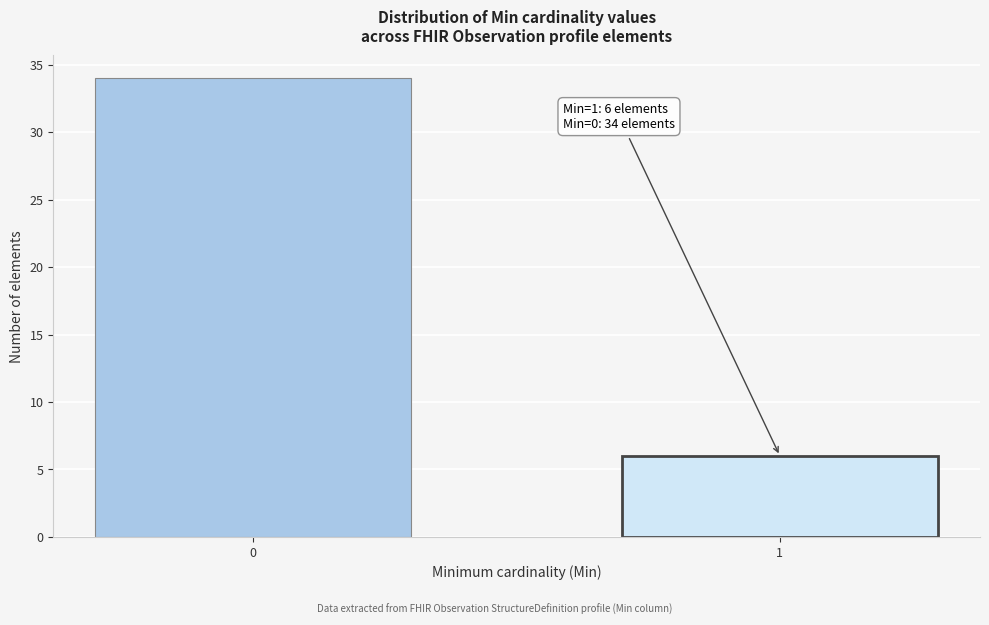

Reading right to left, what are all the values shown in this chart?

6	34